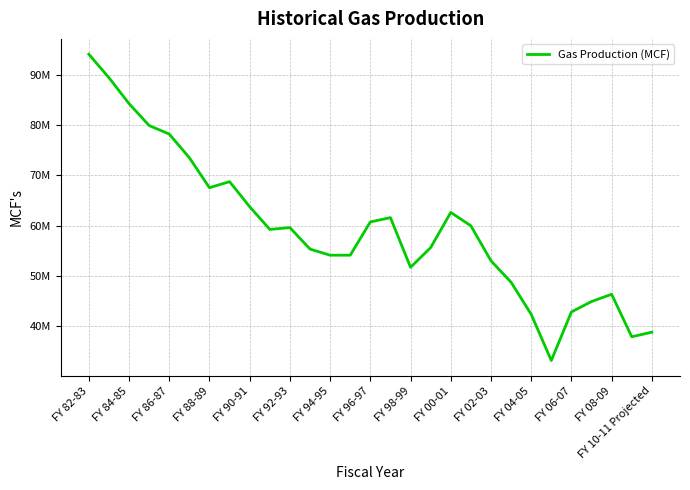

Does the chart have visible grid lines?

Yes